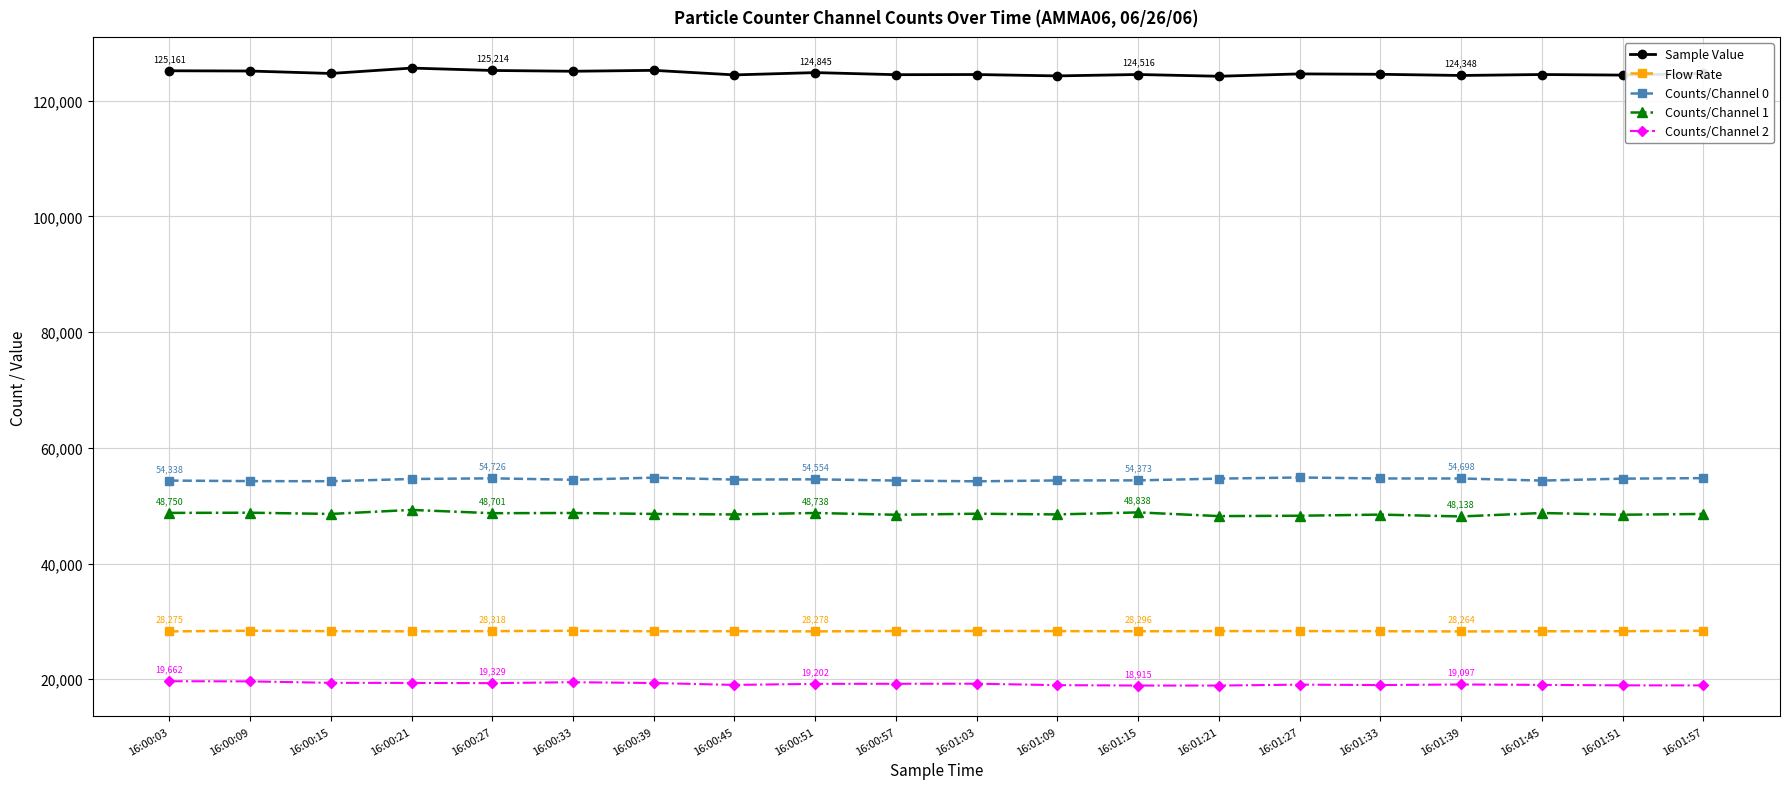

What is the difference between the maximum and minimum values in the Flow Rate series?

119.9